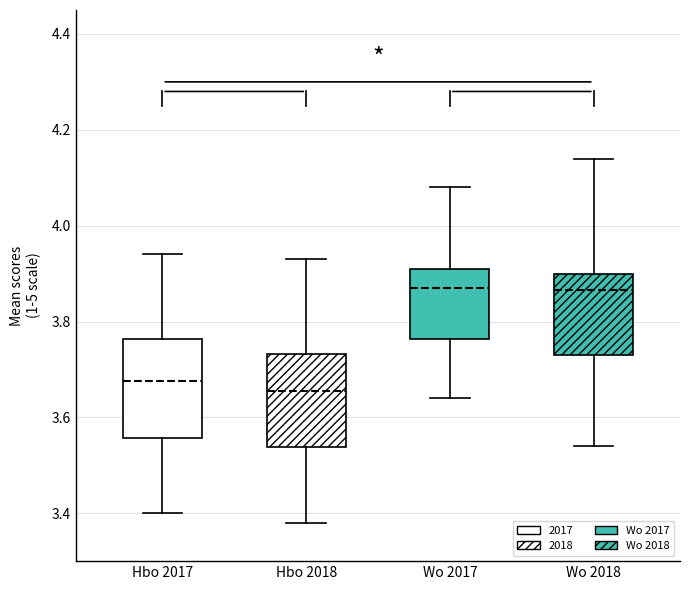

Reading left to right, transcribe this box plot: for each box, give where its median line is, the range the box spans, and where its two whiskers end, as read against the y-axis. The values are not printed on the chart, so give them approximately, as read against the axis.

Hbo 2017: median 3.68, box 3.56 to 3.76, whiskers 3.40 to 3.94
Hbo 2018: median 3.66, box 3.54 to 3.74, whiskers 3.38 to 3.94
Wo 2017: median 3.88, box 3.76 to 3.92, whiskers 3.64 to 4.08
Wo 2018: median 3.86, box 3.74 to 3.90, whiskers 3.54 to 4.14